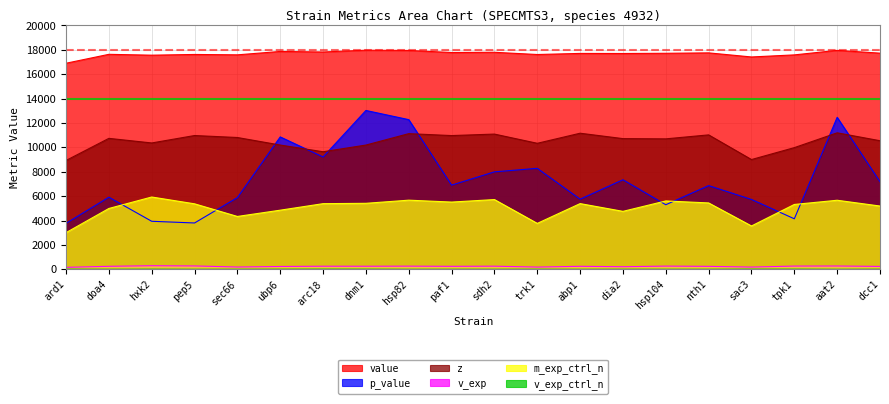

Reading left to right, what are all the values shown in this chart?

value: 16903.5	17634.7	17565.1	17623.6	17592.4	17870.6	17826.5	17972.6	17952.1	17783.1	17801.4	17619.6	17709.1	17702.7	17719.7	17754.4	17418.0	17588.6	17959.2	17731.0
p_value: 3773.0	5916.7	3941.4	3802.7	5884.2	10861.5	9216.1	13030.8	12278.4	6905.4	7996.3	8284.1	5753.4	7348.2	5299.2	6868.1	5731.3	4145.4	12468.5	7185.9
z: 8929.5	10743.0	10365.6	10974.6	10812.7	10195.2	9644.9	10192.9	11128.4	10971.2	11093.4	10337.9	11164.0	10721.8	10702.1	11028.3	9005.2	9982.0	11197.1	10549.2
v_exp: 163.4	247.6	297.7	278.3	190.4	234.2	255.2	253.7	261.0	246.7	257.8	185.9	248.3	214.6	264.4	244.4	185.8	267.2	273.3	238.9
m_exp_ctrl_n: 3008.8	4992.0	5932.4	5374.0	4337.2	4851.6	5386.8	5415.2	5672.8	5517.6	5722.4	3768.4	5391.6	4755.6	5609.2	5446.4	3557.6	5321.2	5666.4	5191.6
v_exp_ctrl_n: 15.5	10.3	16.2	8.3	8.3	14.4	20.3	16.3	7.9	9.2	8.5	10.3	7.1	10.0	8.7	8.6	17.7	17.8	7.4	12.5